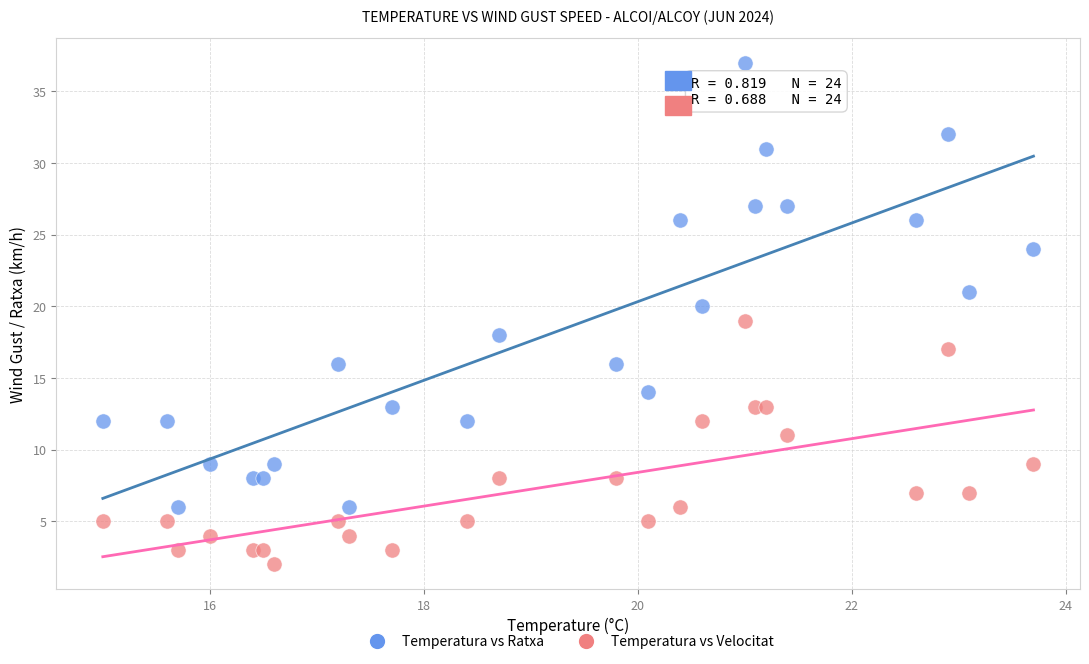

Across all data points, what is the range of Y values (max minus min)?

35